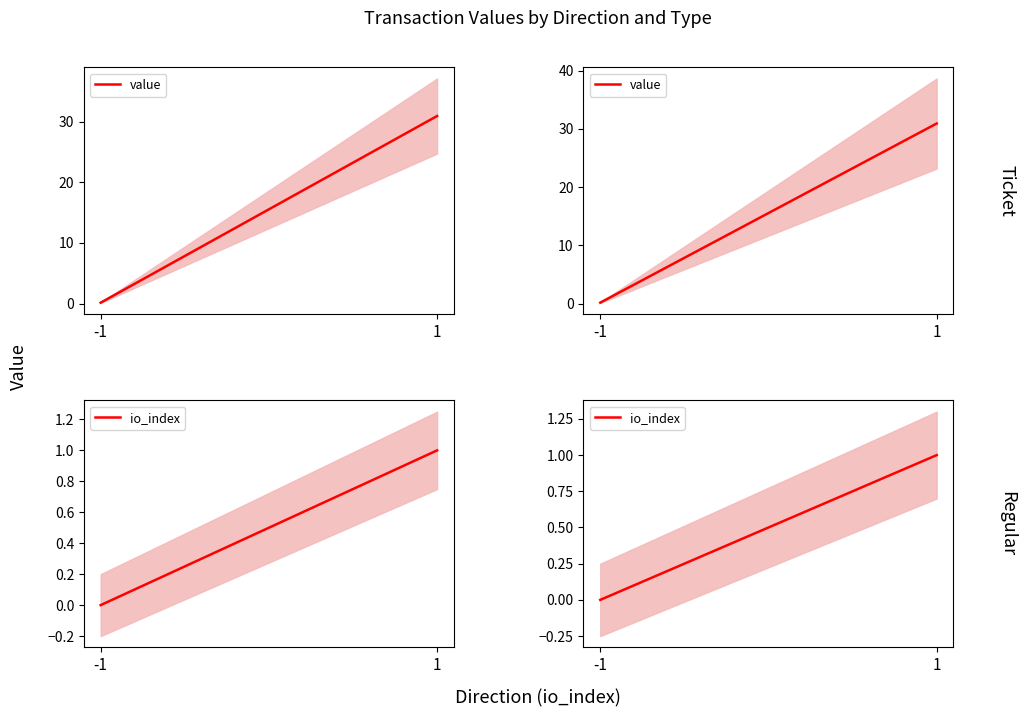

Reading left to right, list all the values displayed in this chart.

value: 0.2	30.9
io_index: 0.0	1.0